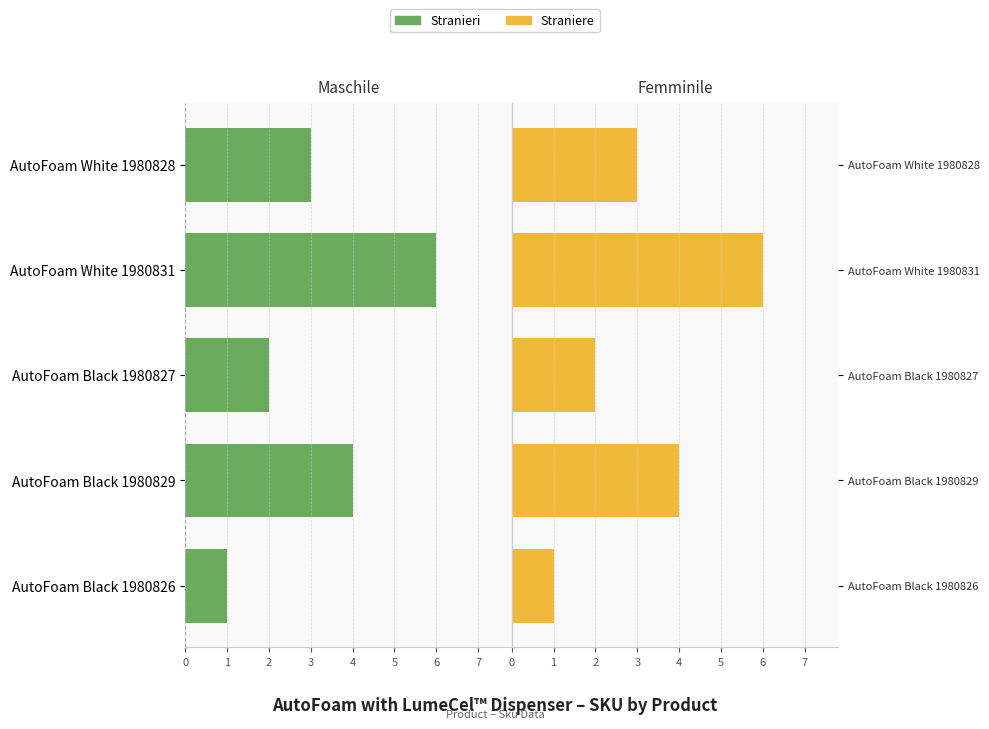

Reading left to right, extract all data points from this chart.

Stranieri: 1	4	2	6	3
Straniere: 1	4	2	6	3